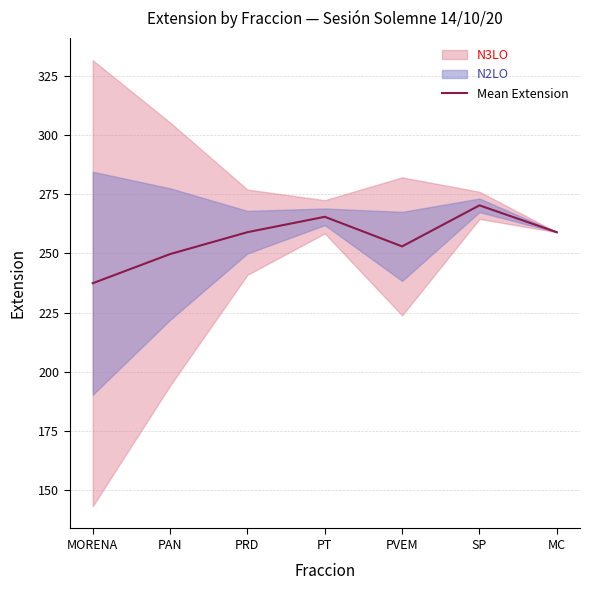

Where is the data nearest to the value 253?

PVEM